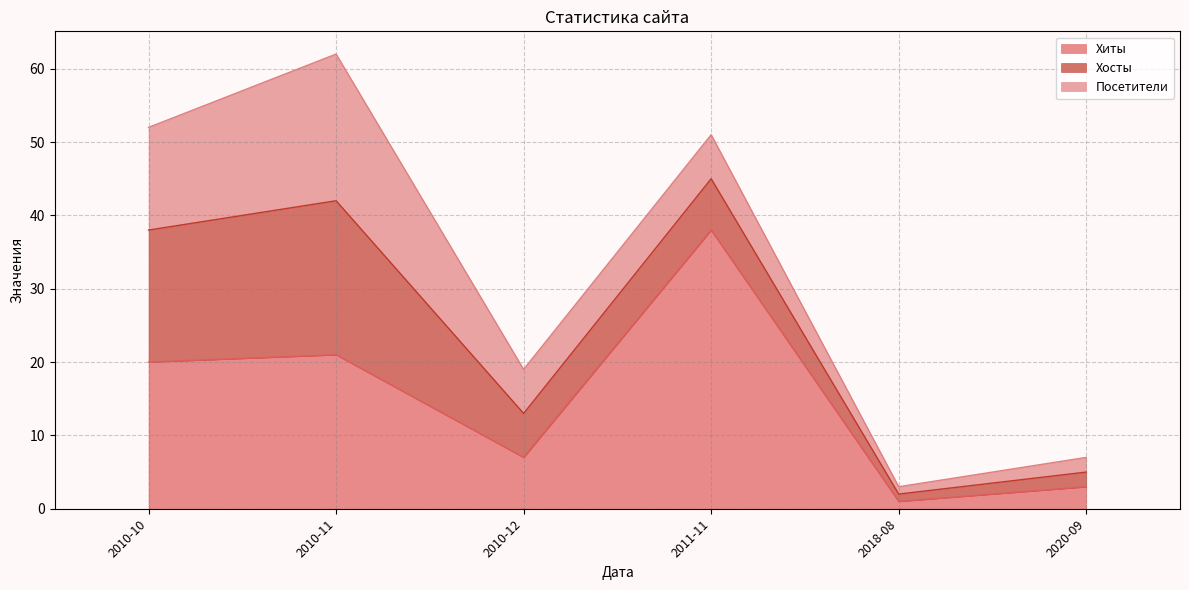

List the series in order of their peak value, highest first.

Хиты, Хосты, Посетители